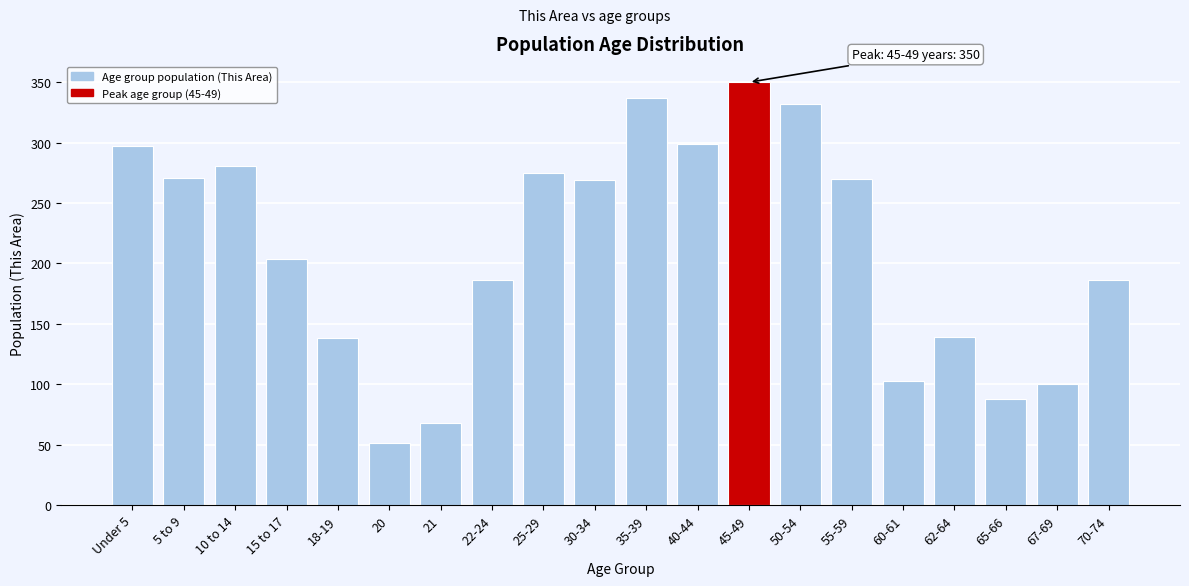

Is it true that the value at 15 to 17 is 127?

False